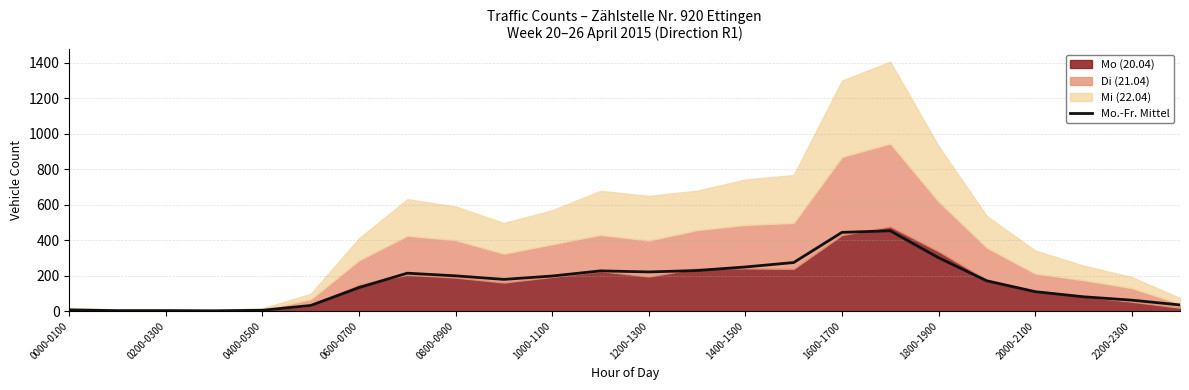

The chart shows a value of 710 at 17. True or false?

False